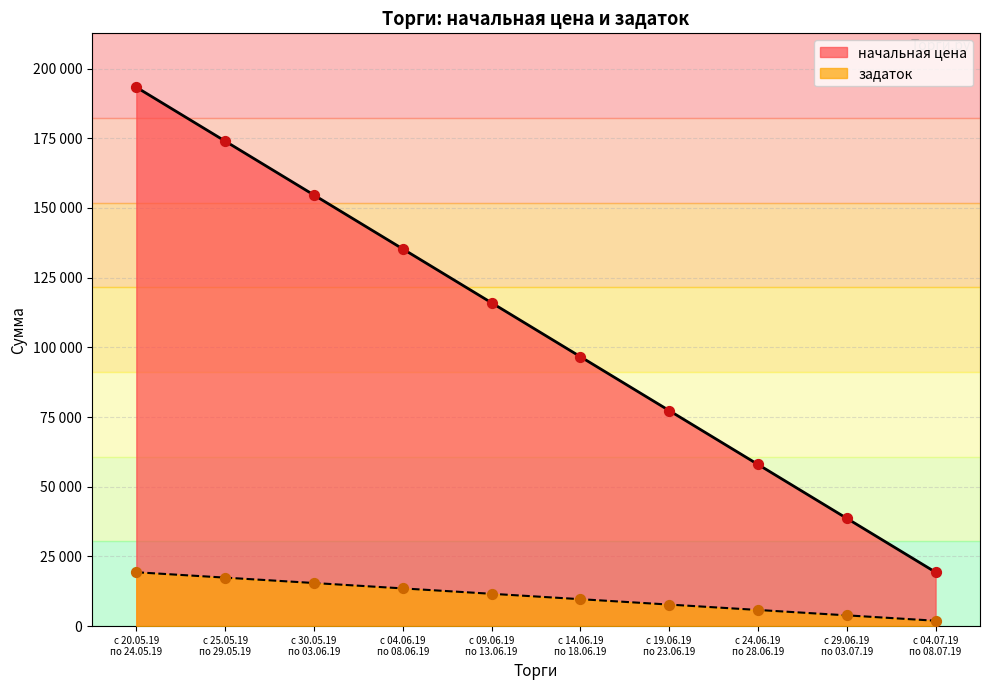

Which series has the widest spread of Y values?

начальная цена